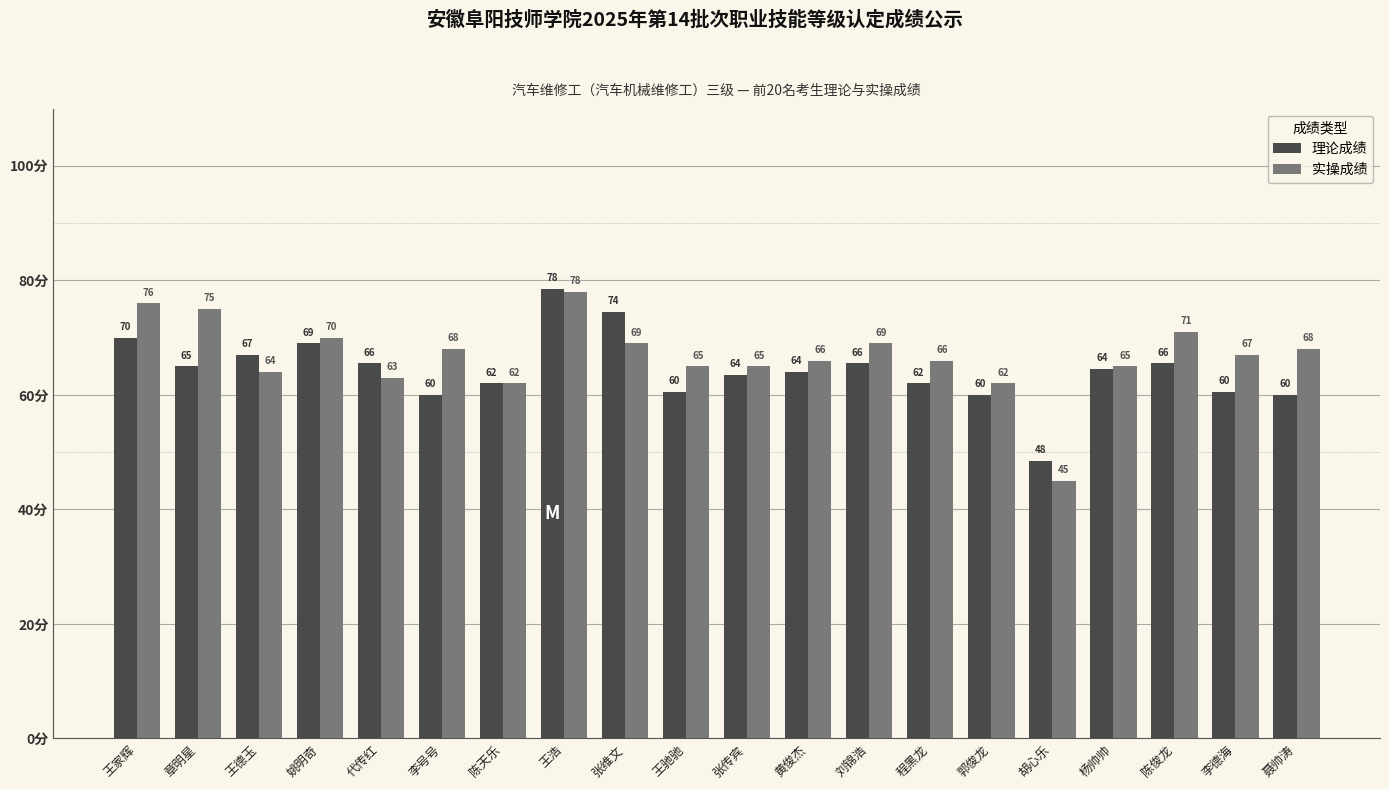

True or false: 理论成绩 has a value of 78.5 at 王浩.

True